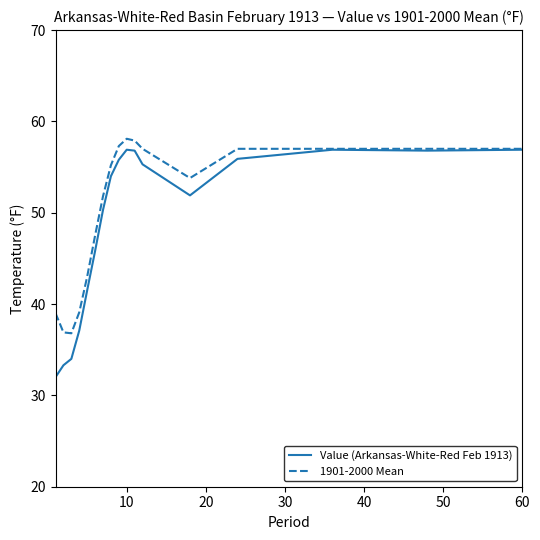

How many series are shown in this chart?

2